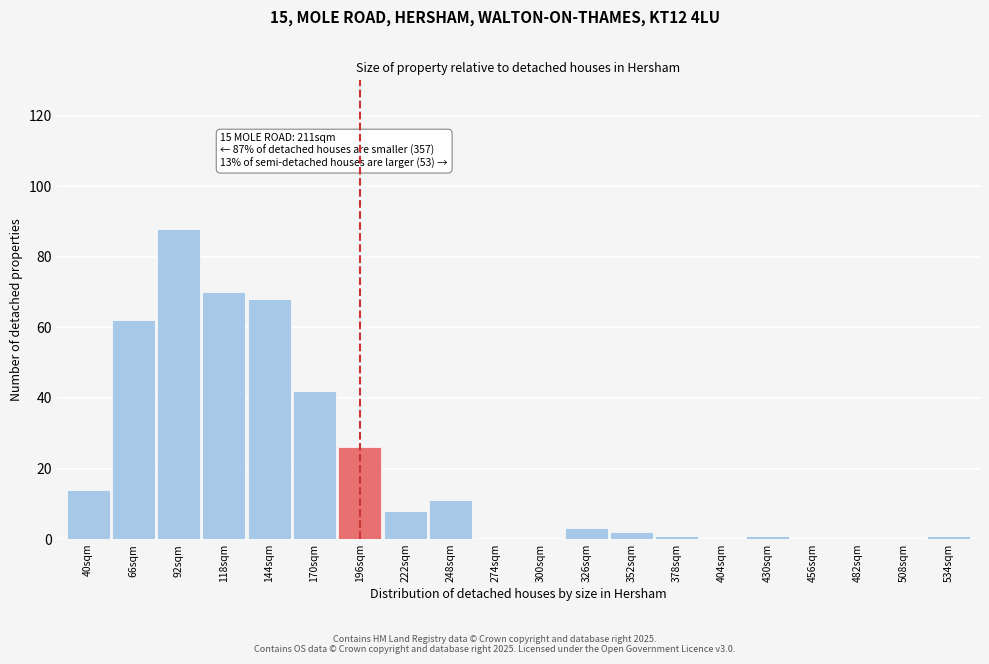

Reading left to right, transcribe all the data shown in this chart.

40sqm=14	66sqm=62	92sqm=88	118sqm=70	144sqm=68	170sqm=42	196sqm=26	222sqm=8	248sqm=11	274sqm=0	300sqm=0	326sqm=3	352sqm=2	378sqm=1	404sqm=0	430sqm=1	456sqm=0	482sqm=0	508sqm=0	534sqm=1